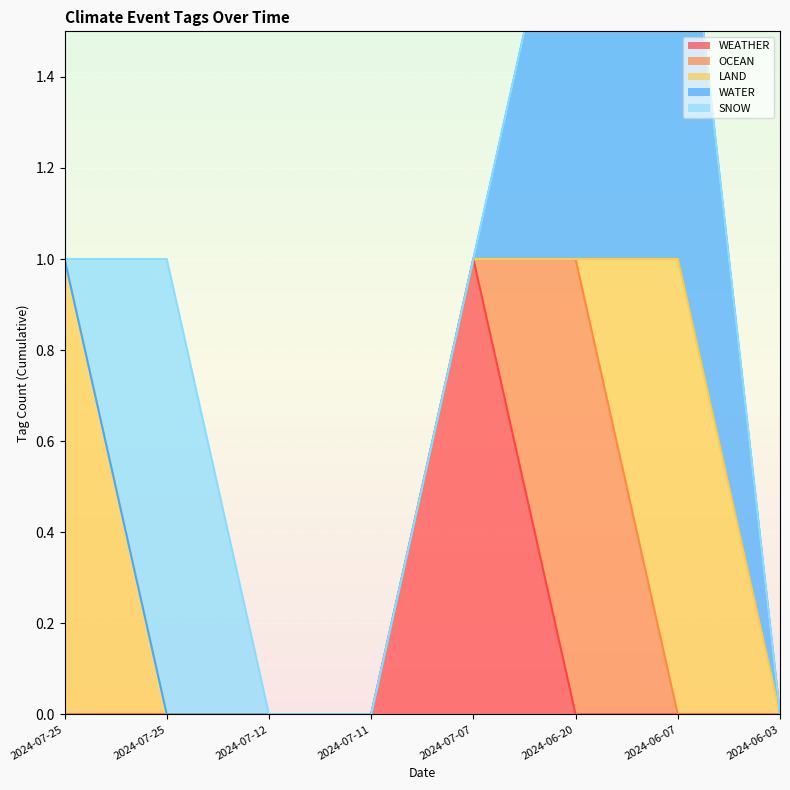

What is the label of the 5th point from the right?

2024-07-11